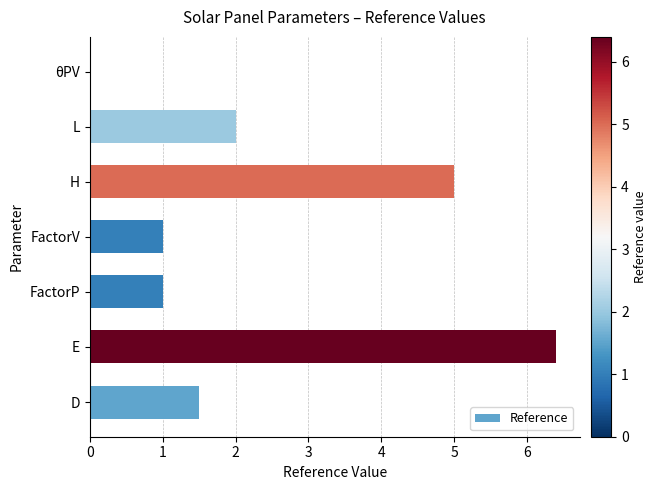

Between L and FactorV, which is larger?

L